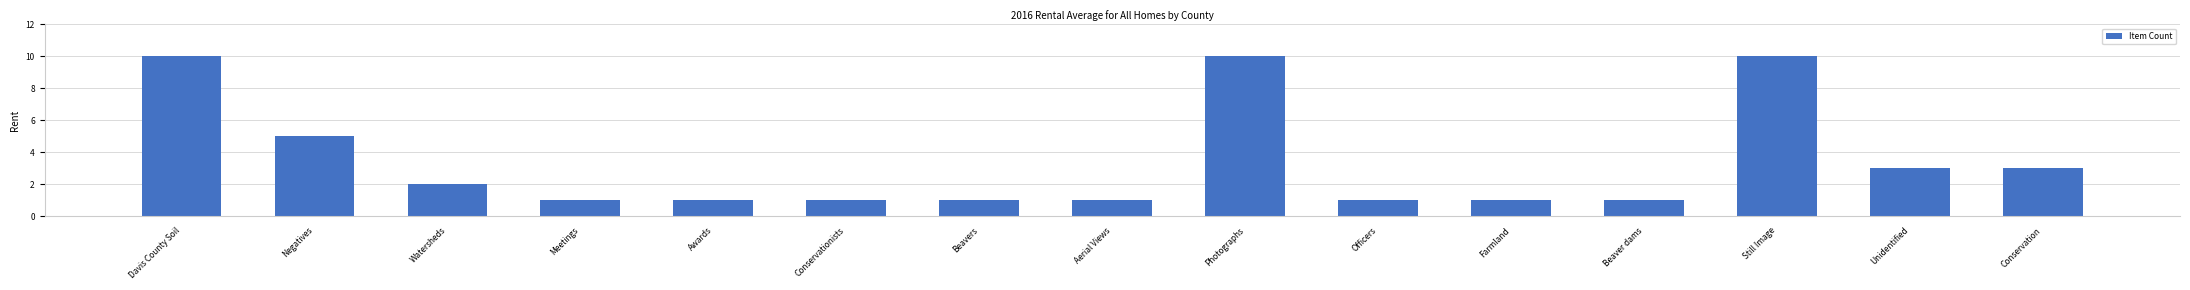

What is the label of the 12th bar from the right?

Meetings